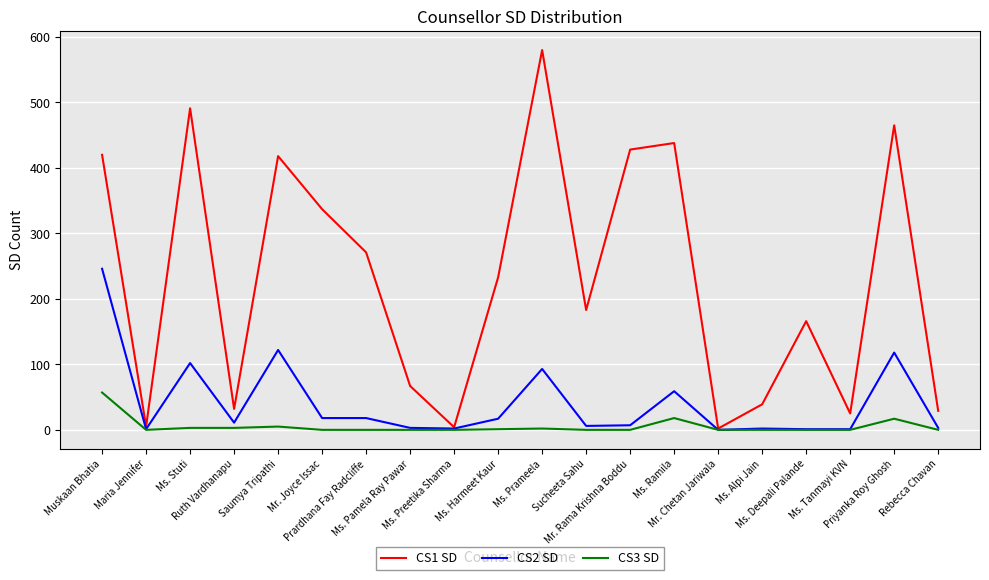

Which series has the widest spread of values?

CS1 SD